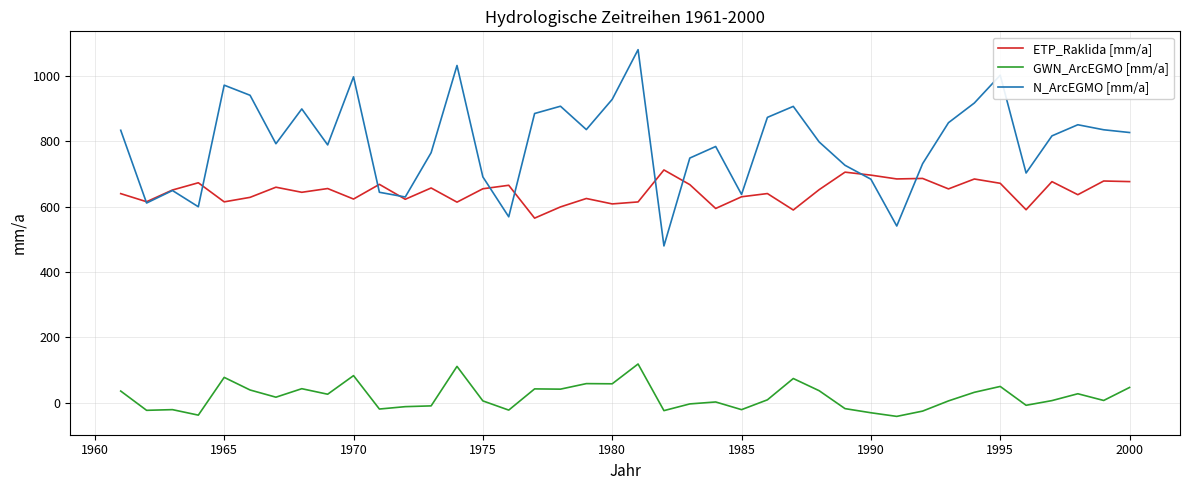

Which series has the largest total across all categories?

N_ArcEGMO [mm/a]